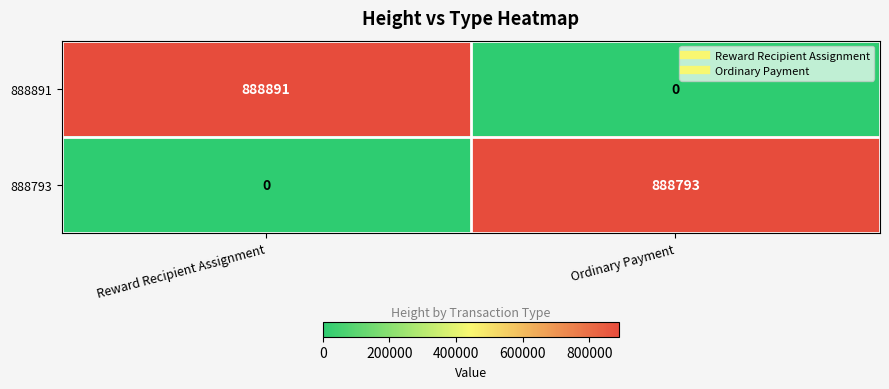

How many positive values does the 888891 series have?

1